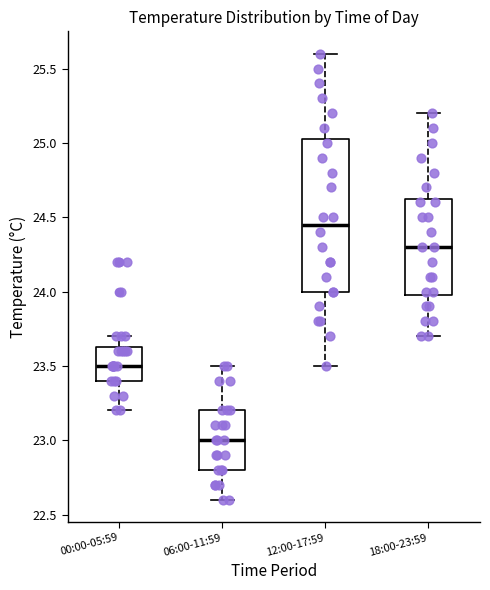

Where does the upper whisker of the box for 06:00-11:59 end on the y-axis? The values are not printed on the chart, so give them approximately, as read against the axis.

23.50